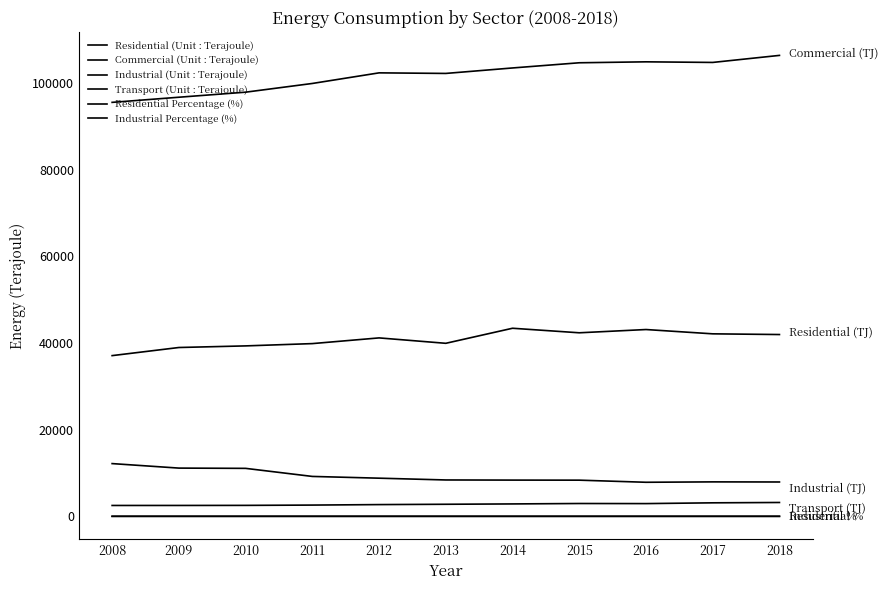

How many lines are shown in the chart?

6